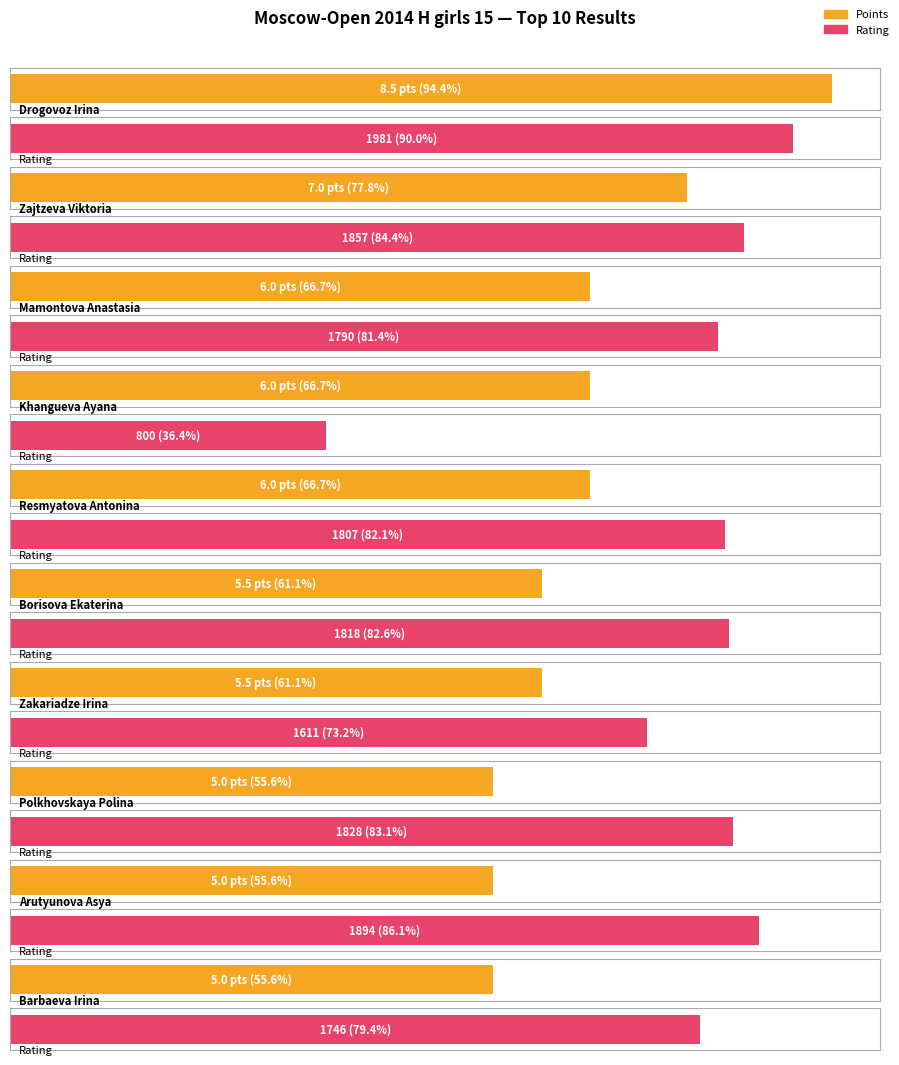

Rank the series by their maximum value, from highest to lowest.

Rating, Points